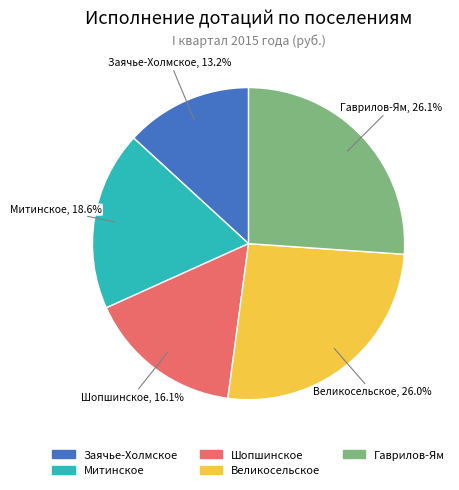

How many slices are in this pie chart?

5